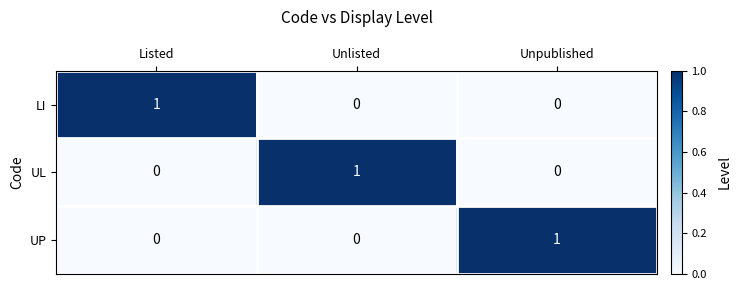

Count the LI values in the range 0 to 1.

3